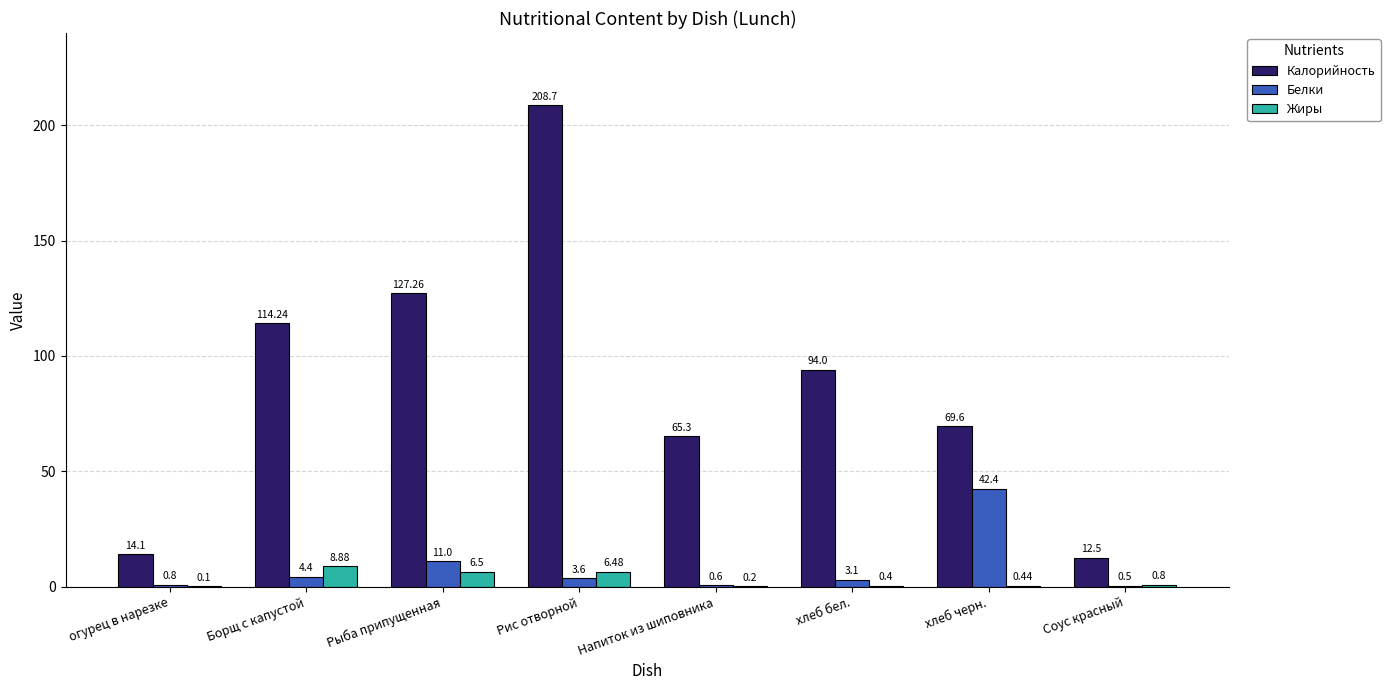

What is the maximum value for Белки?

42.4